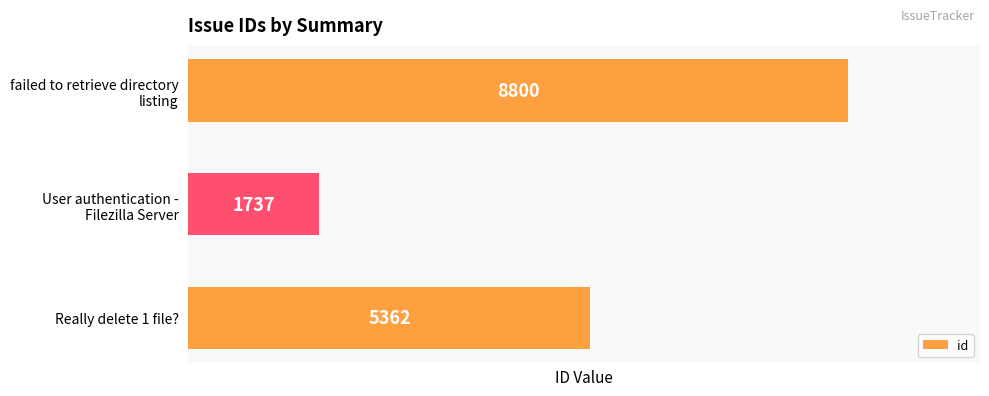

Reading top to bottom, extract all data points from this chart.

8800	1737	5362